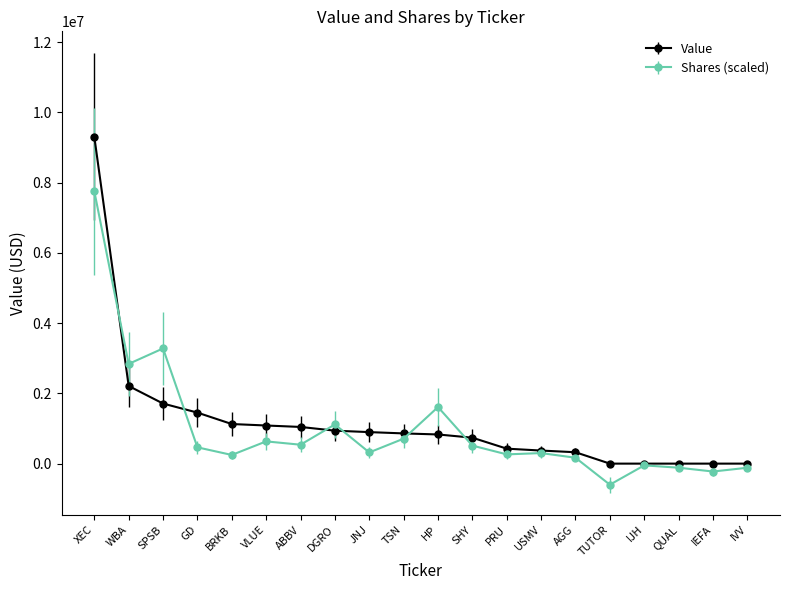

List the series in order of their peak value, lowest first.

Shares (scaled), Value